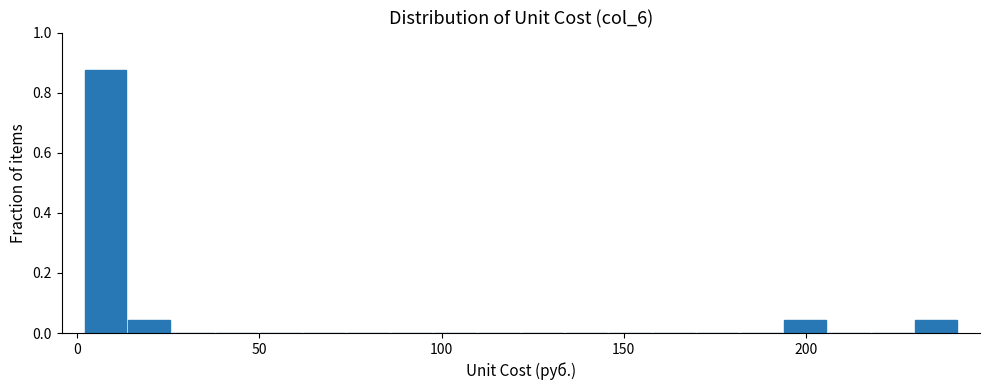

Around what value on the x-axis is the tallest bar? Give the approximate position of its centre, as read against the axis.

10